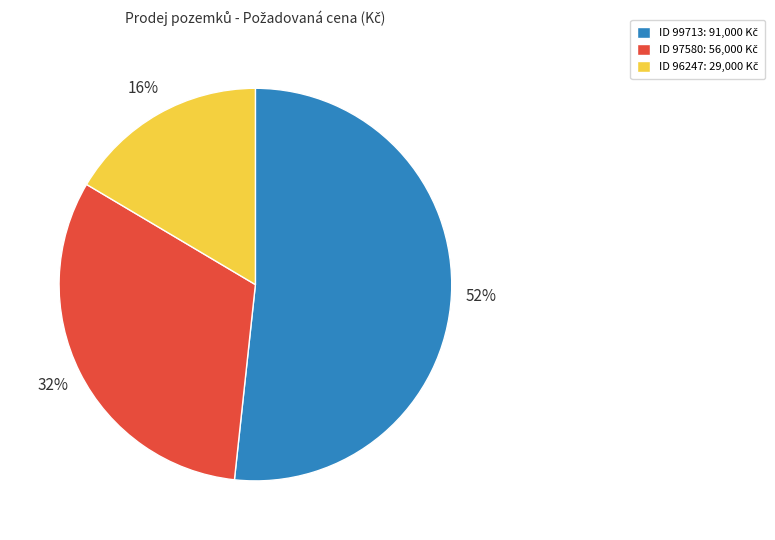

To the nearest percent, what is the average slice percentage?

33%